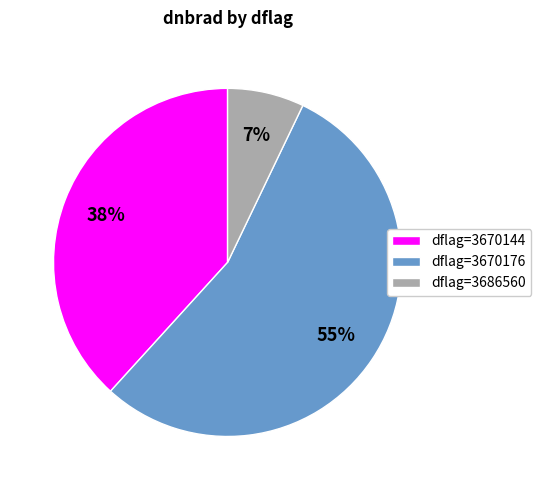

Between dflag=3686560 and dflag=3670144, which is larger?

dflag=3670144